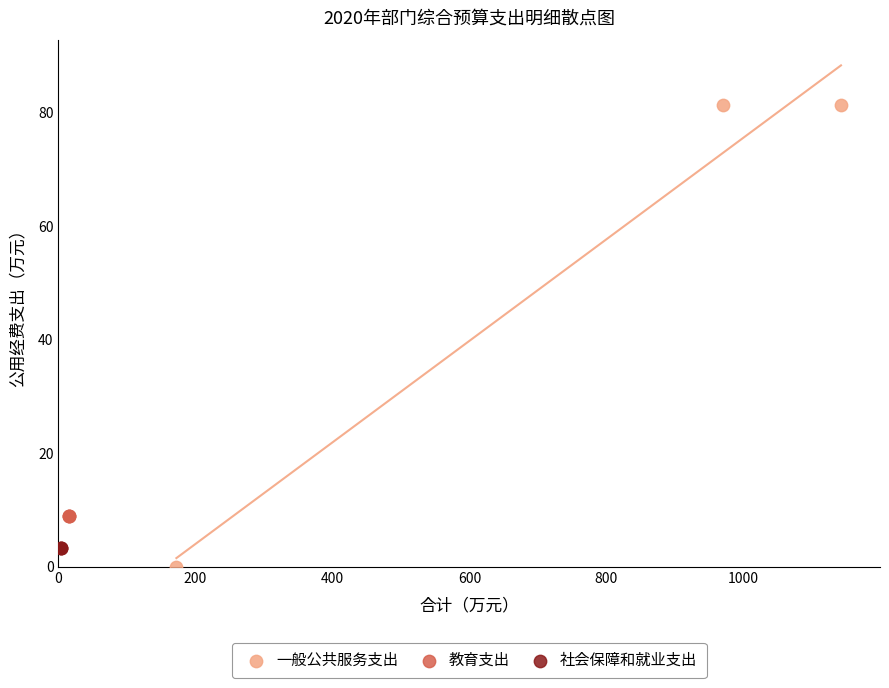

Which series reaches the minimum Y coordinate?

一般公共服务支出